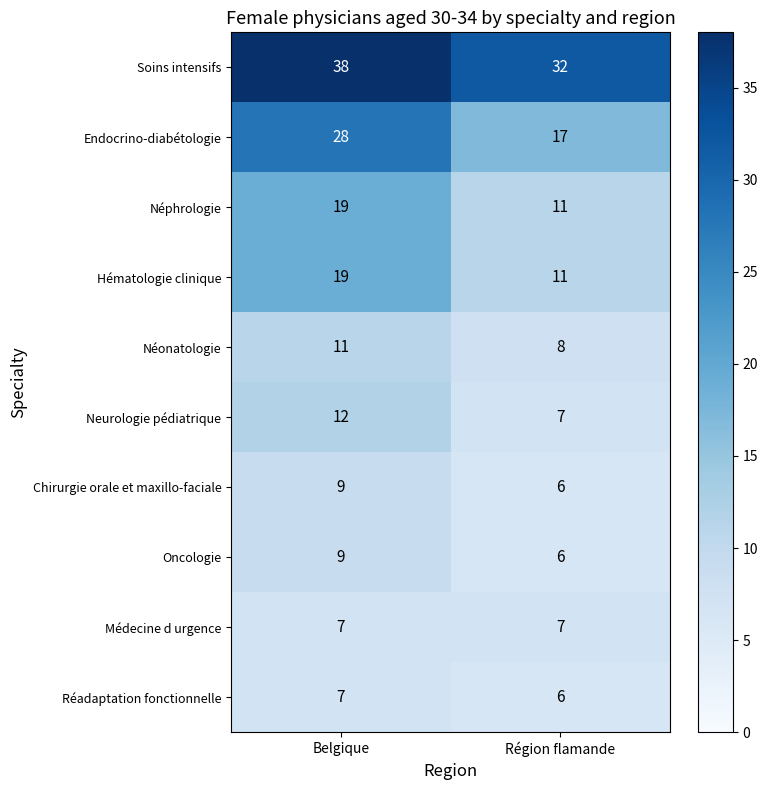

What is the average value of the Chirurgie orale et maxillo-faciale series?

8